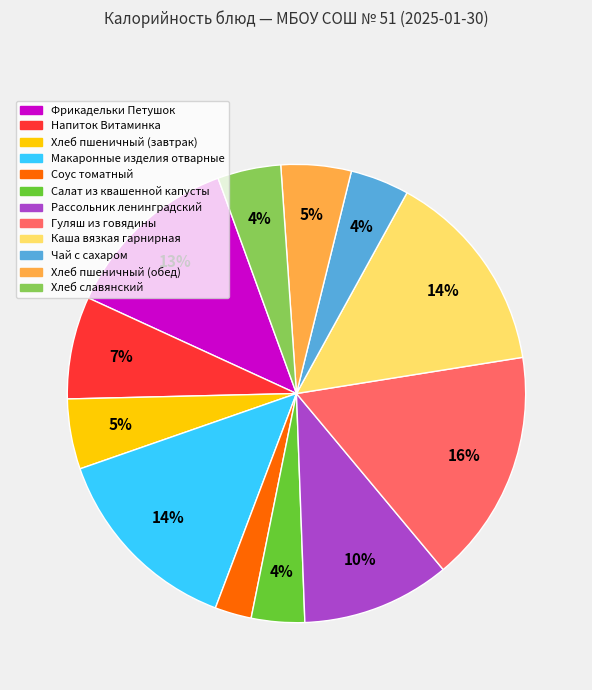

Between Чай с сахаром and Хлеб пшеничный (обед), which is larger?

Хлеб пшеничный (обед)